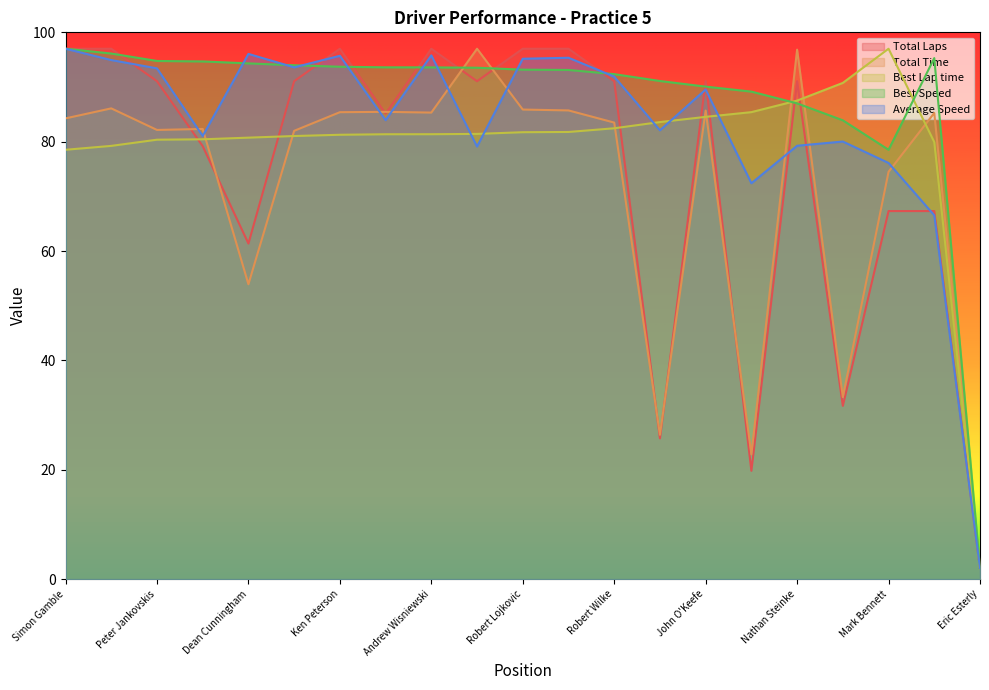

The value of Best Speed at John O'Keefe is 90.1. True or false?

True